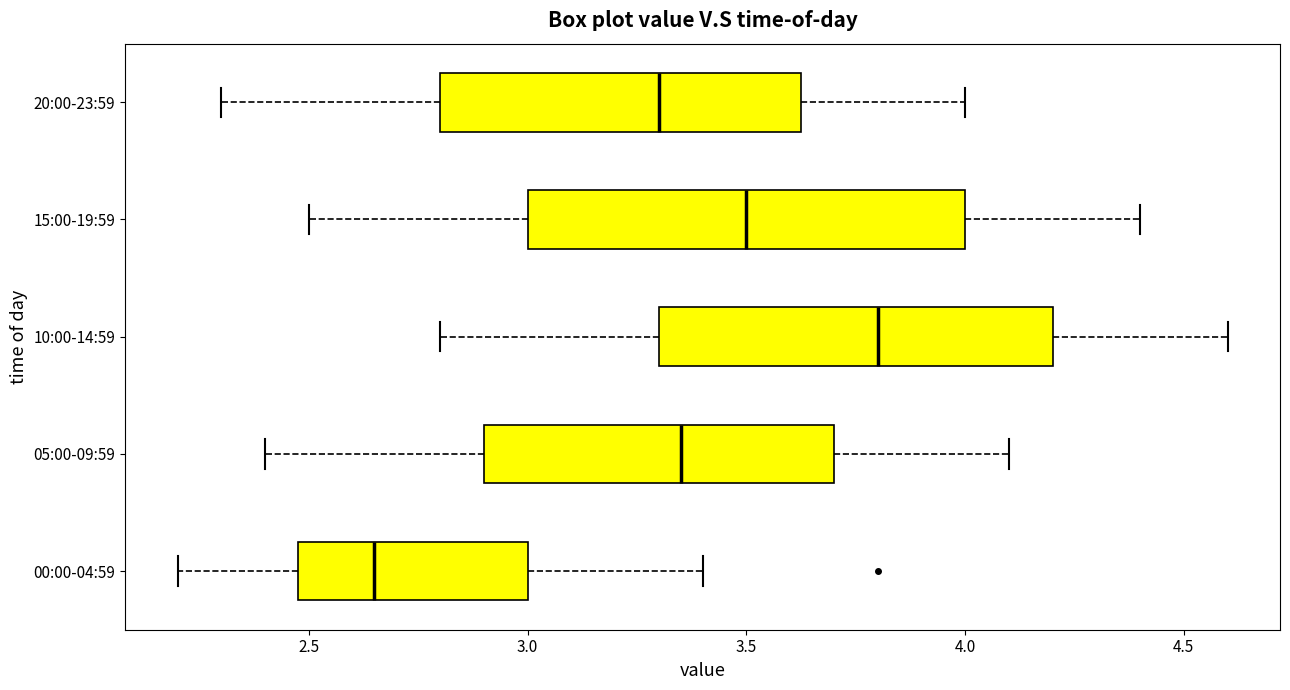

Reading bottom to top, read every box against the x-axis: the position of its median line, the range the box covers, and the ends of its whiskers. The values are not printed on the chart, so give them approximately, as read against the axis.

00:00-04:59: median 2.65, box 2.50 to 3.00, whiskers 2.20 to 3.40
05:00-09:59: median 3.35, box 2.90 to 3.70, whiskers 2.40 to 4.10
10:00-14:59: median 3.80, box 3.30 to 4.20, whiskers 2.80 to 4.60
15:00-19:59: median 3.50, box 3.00 to 4.00, whiskers 2.50 to 4.40
20:00-23:59: median 3.30, box 2.80 to 3.65, whiskers 2.30 to 4.00